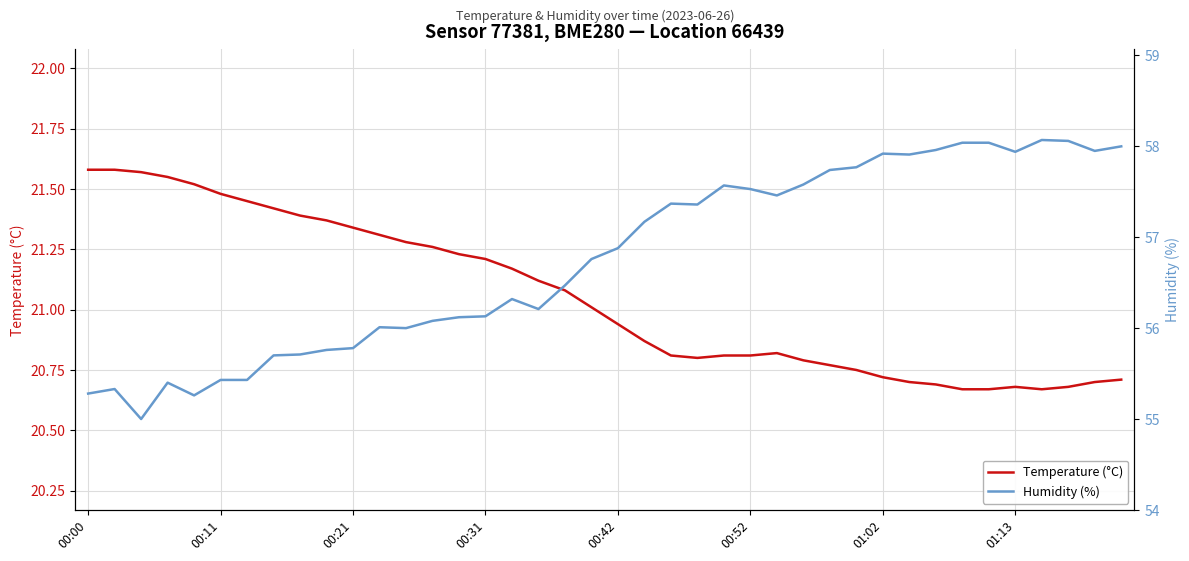

The Temperature (°C) series shows 10.0 at 32. True or false?

False